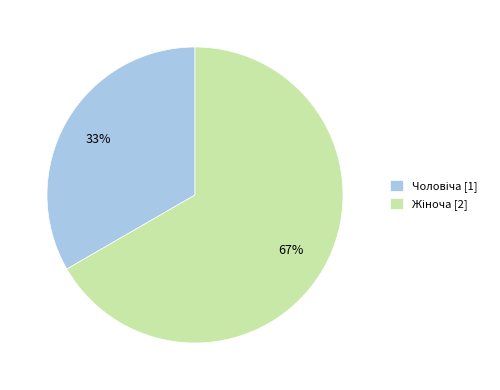

To the nearest percent, what is the average slice percentage?

50%